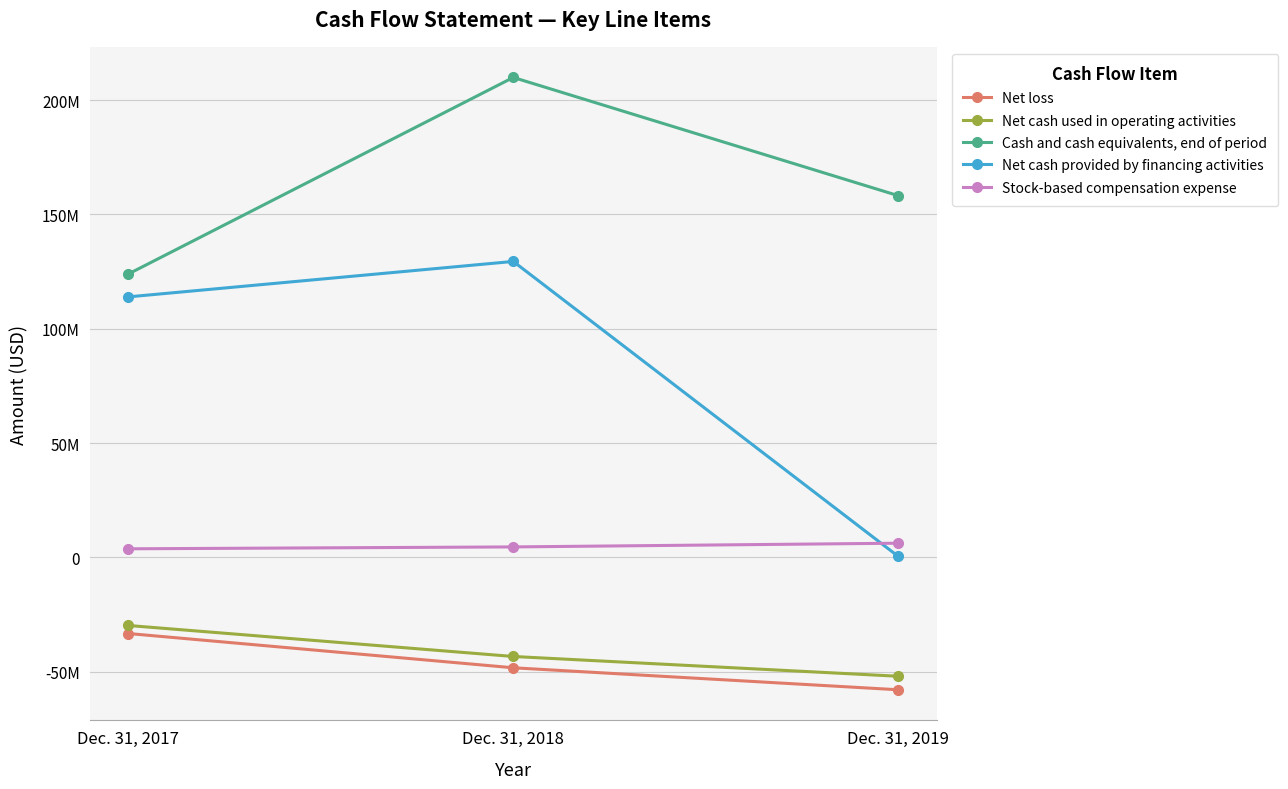

Is the value of Cash and cash equivalents, end of period at Dec. 31, 2017 greater than the value of Net loss at Dec. 31, 2017?

Yes